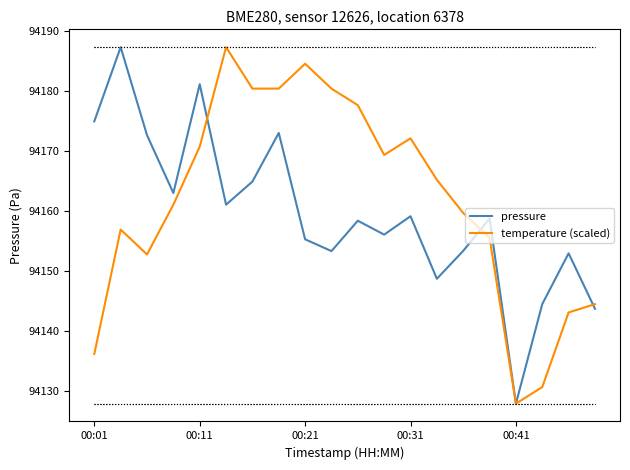

What is the maximum value shown in the chart?

94187.4